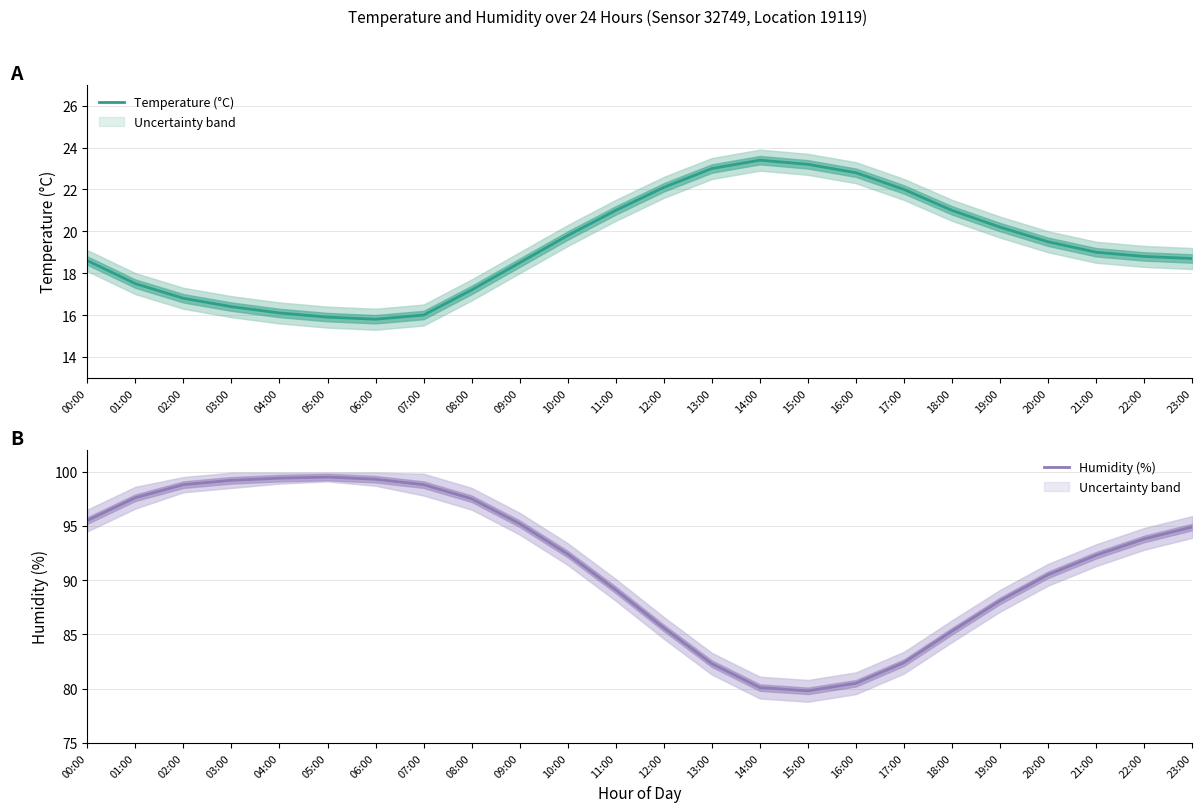

What is the value of the Humidity (%) point at the 6th from the left?

99.5